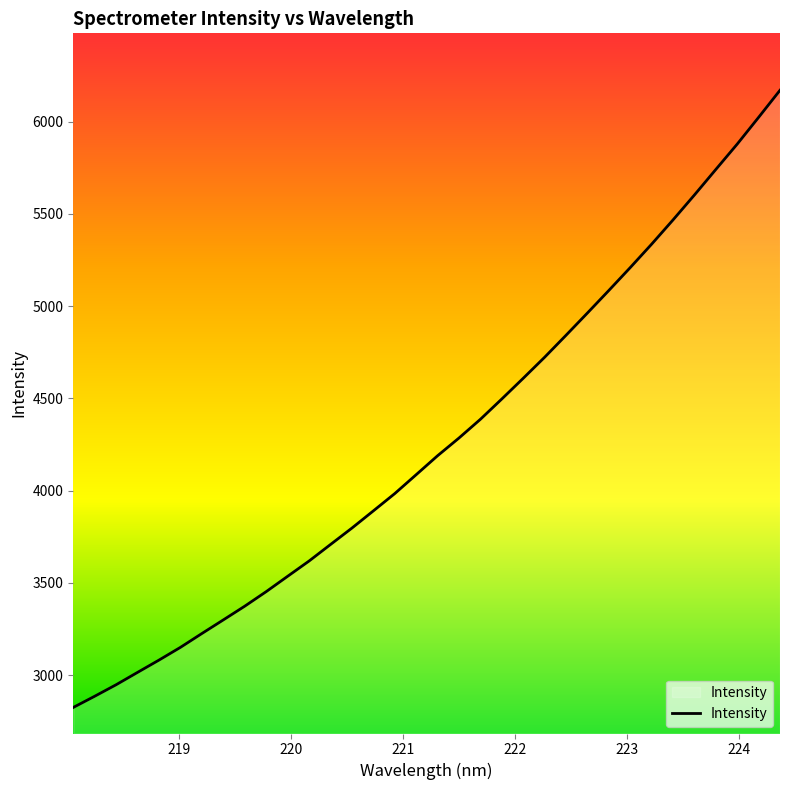

What is the difference between the second highest and minimum values?

3198.3